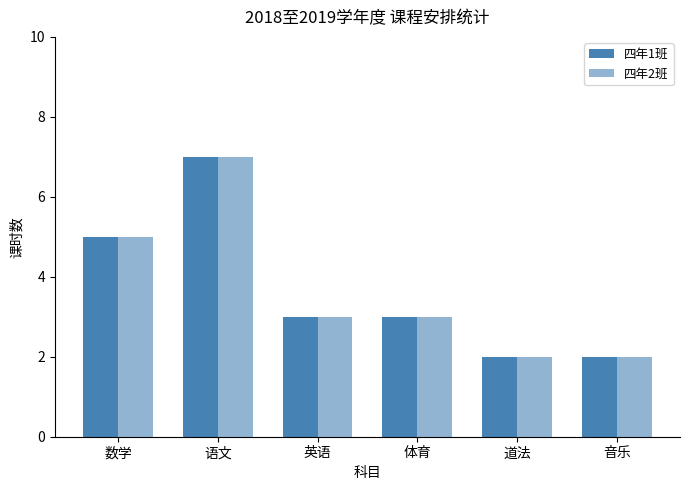

How many distinct data groups are displayed?

2